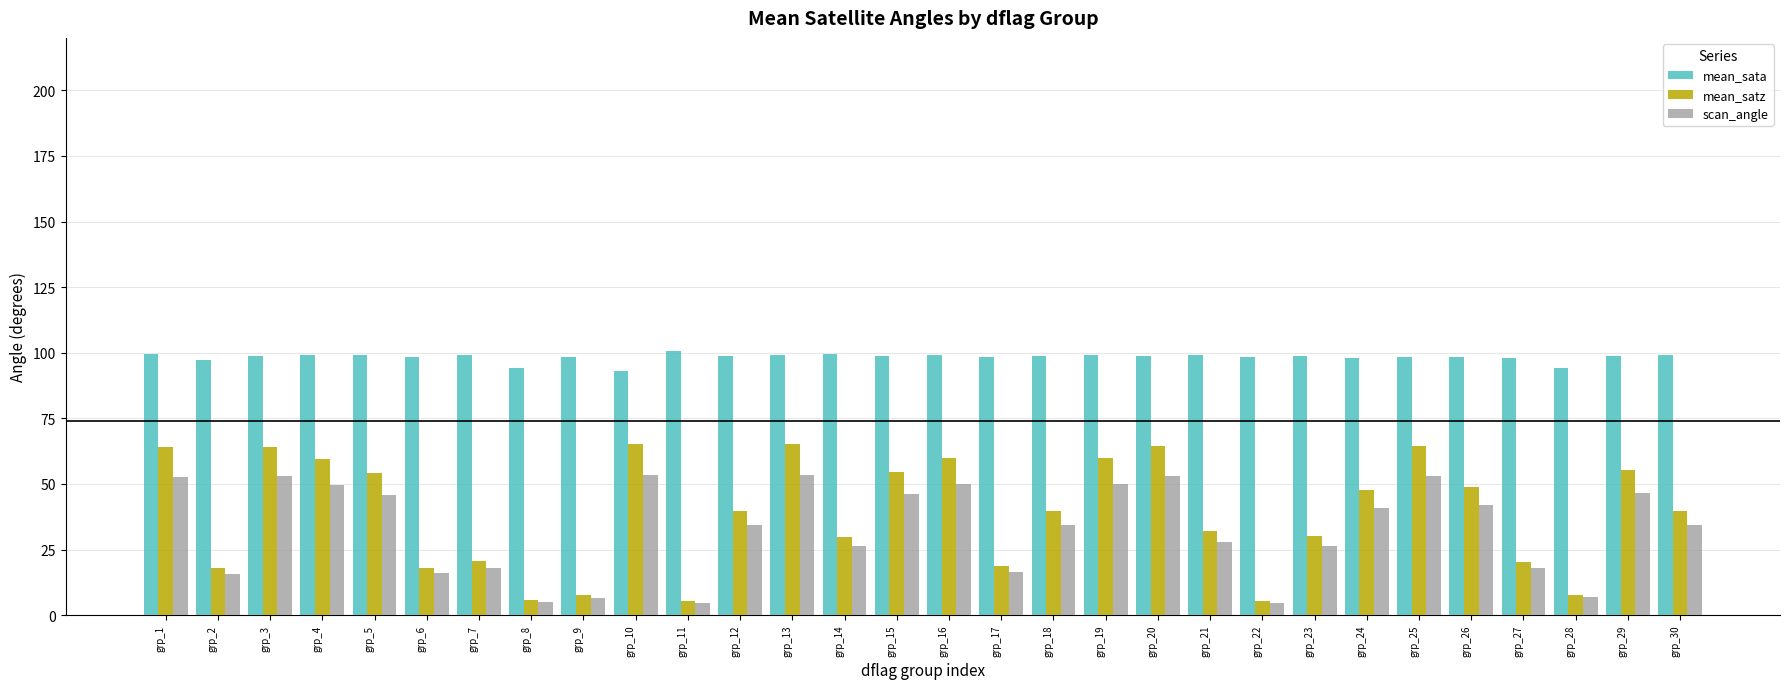

Read the scan_angle value at grp_22.

4.8